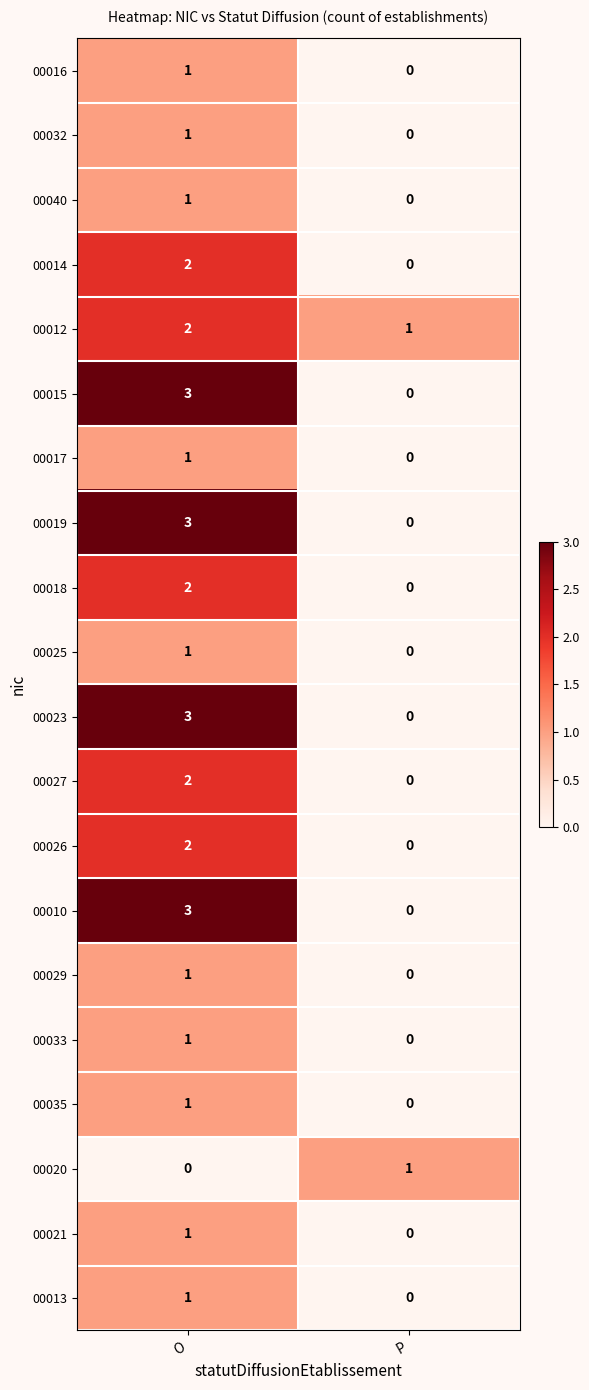

What is the difference between the 00019 values at O and P?

3